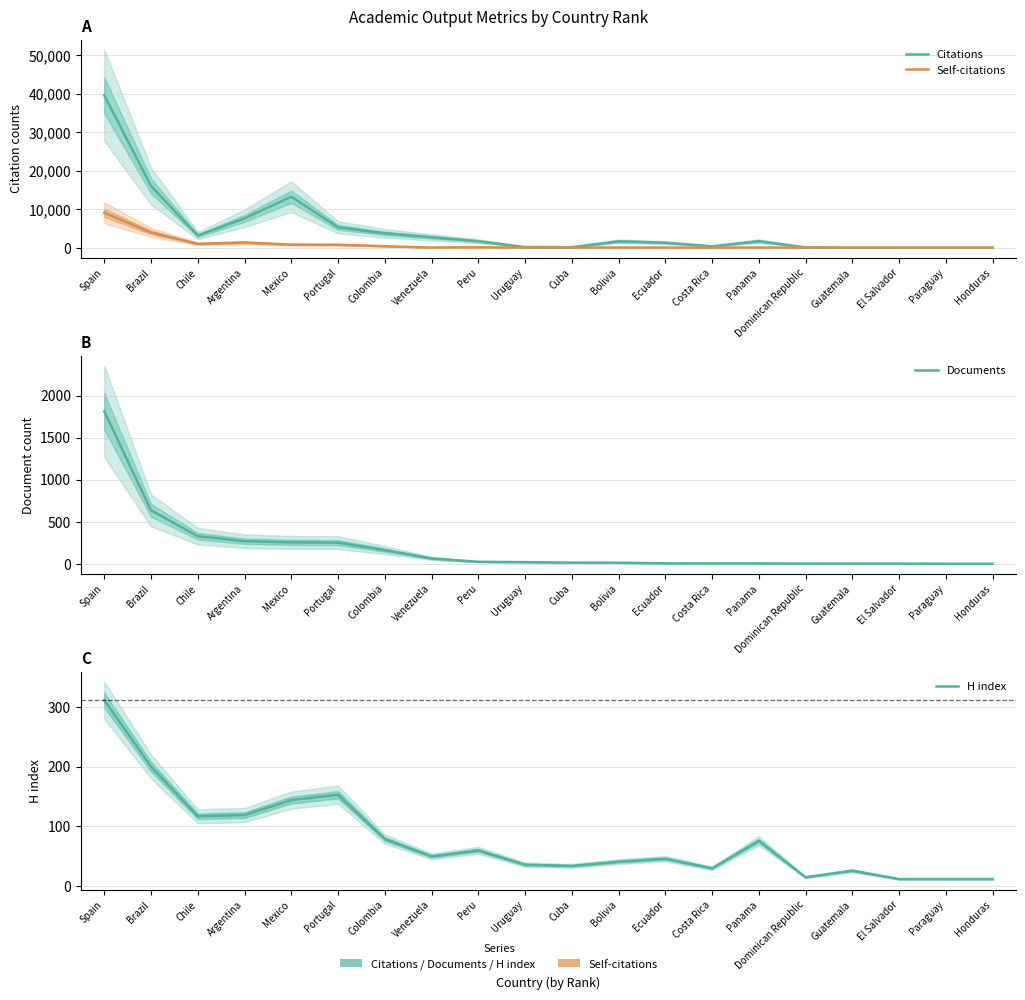

At which label is H index closest to 161?

Portugal